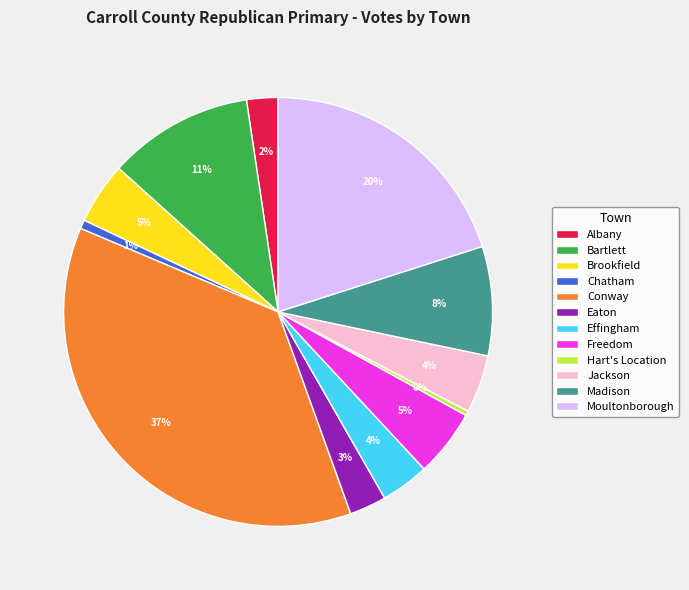

Approximately how many times larger is the value at Madison compared to Hart's Location?

23.7